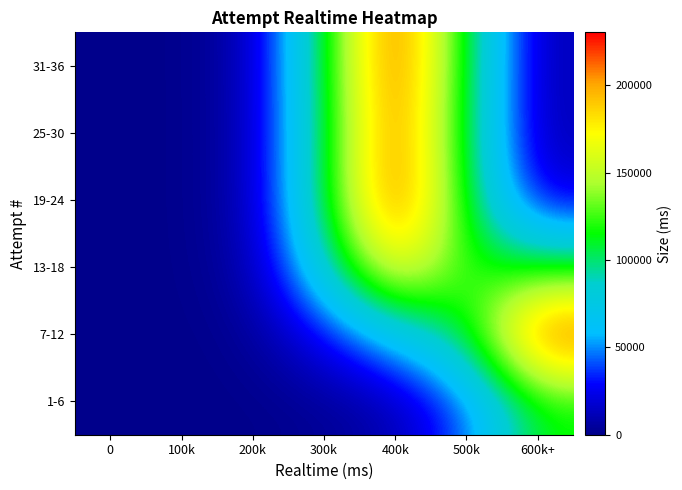

What is the difference between the highest and lowest values at 300k?

102892.9